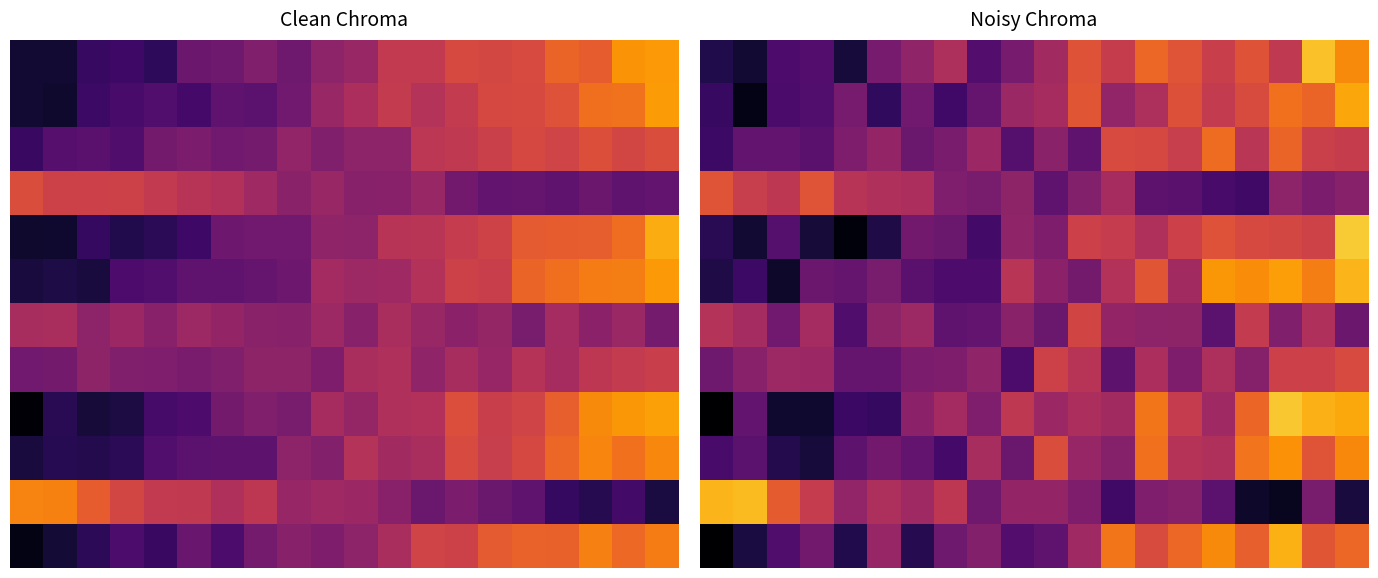

How many data points does each series have?

20